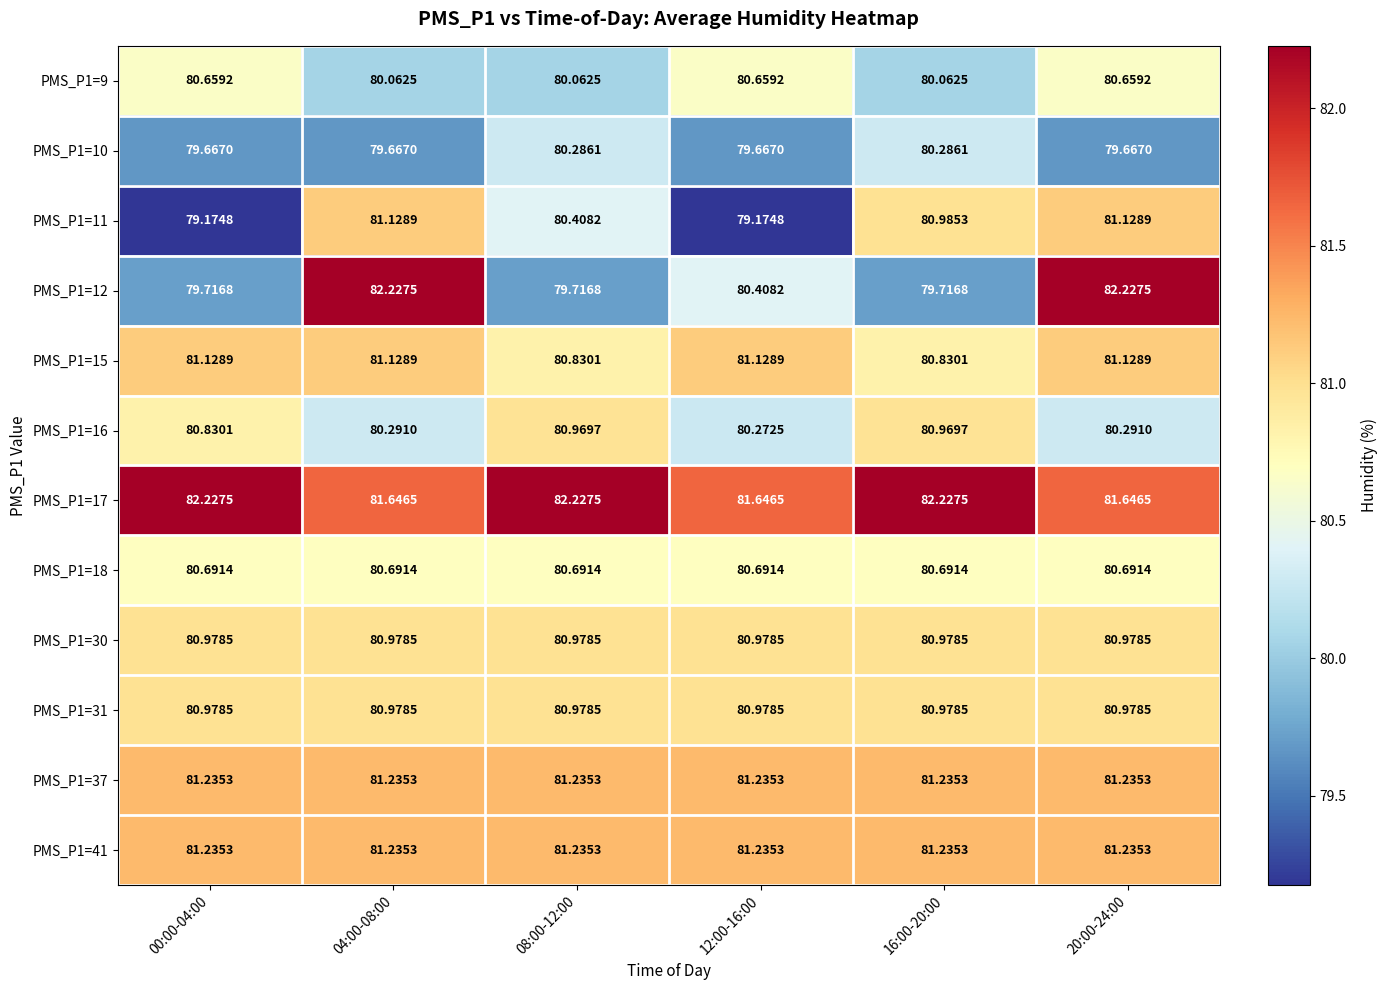

Is the value of PMS_P1=11 at 16:00-20:00 greater than the value of PMS_P1=12 at 12:00-16:00?

Yes